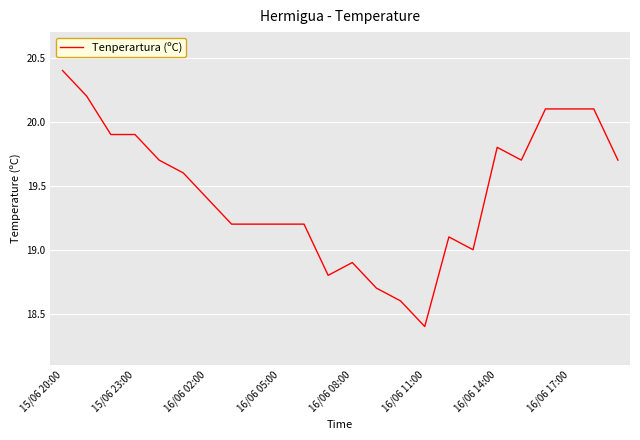

What is the difference between the maximum and minimum values?

2.0